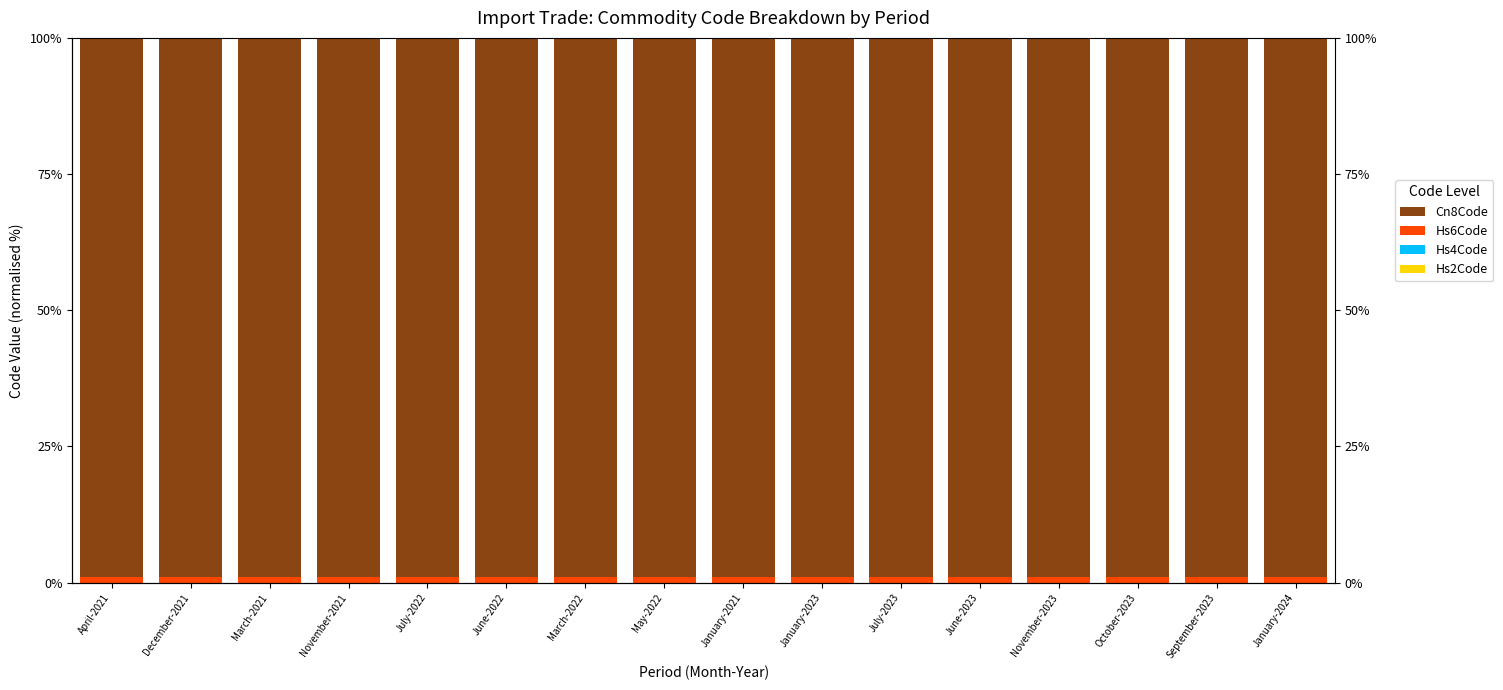

Reading left to right, transcribe all the data shown in this chart.

Hs2Code: 0.0	0.0	0.0	0.0	0.0	0.0	0.0	0.0	0.0	0.0	0.0	0.0	0.0	0.0	0.0	0.0
Hs4Code: 0.0	0.0	0.0	0.0	0.0	0.0	0.0	0.0	0.0	0.0	0.0	0.0	0.0	0.0	0.0	0.0
Hs6Code: 1.0	1.0	1.0	1.0	1.0	1.0	1.0	1.0	1.0	1.0	1.0	1.0	1.0	1.0	1.0	1.0
Cn8Code: 99.0	99.0	99.0	99.0	99.0	99.0	99.0	99.0	99.0	99.0	99.0	99.0	99.0	99.0	99.0	99.0